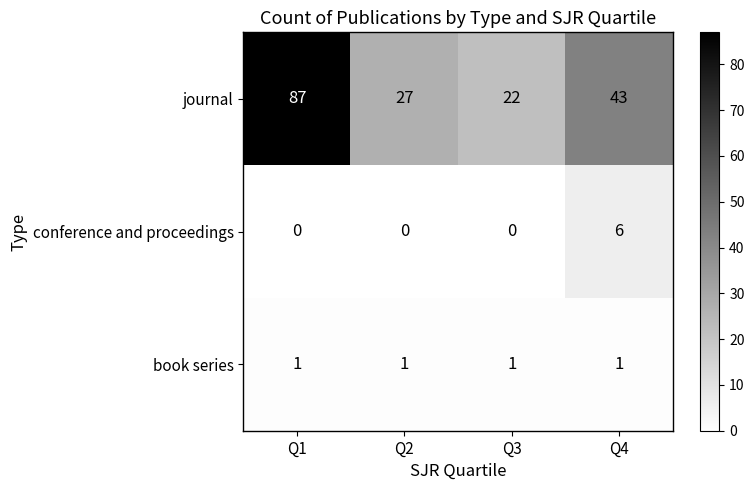

At which category does the chart reach its peak across all series?

Q1